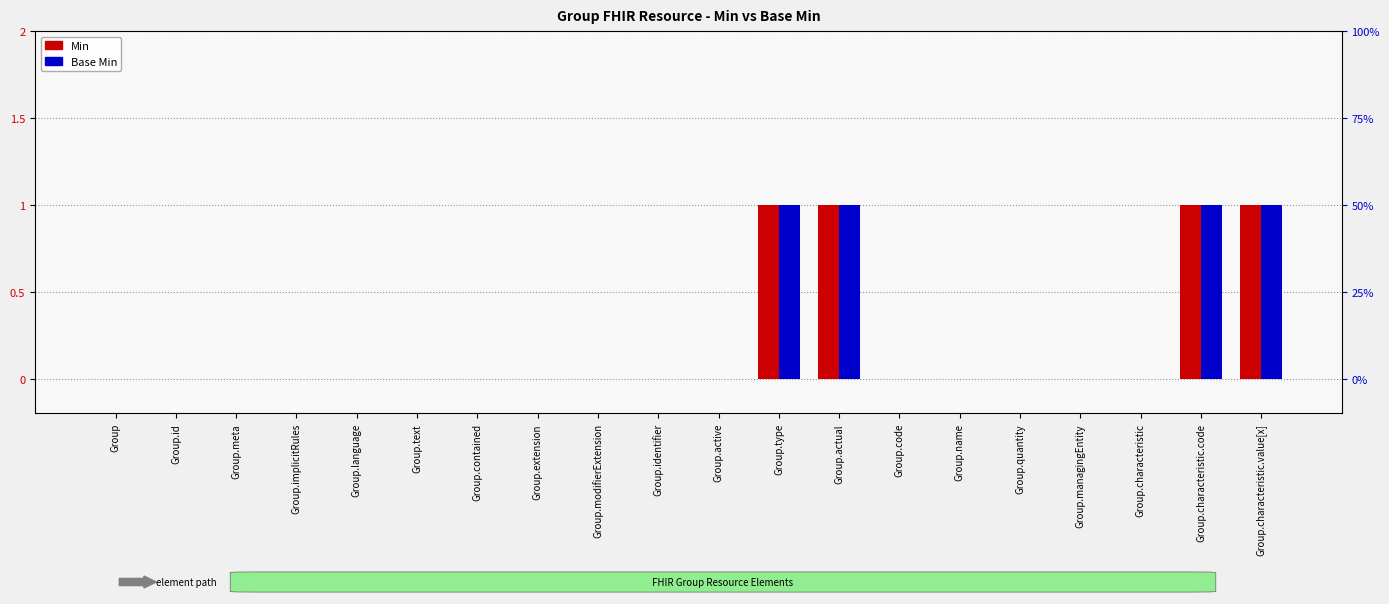

Reading right to left, transcribe all the data shown in this chart.

Min: 1	1	0	0	0	0	0	1	1	0	0	0	0	0	0	0	0	0	0	0
Base Min: 1	1	0	0	0	0	0	1	1	0	0	0	0	0	0	0	0	0	0	0